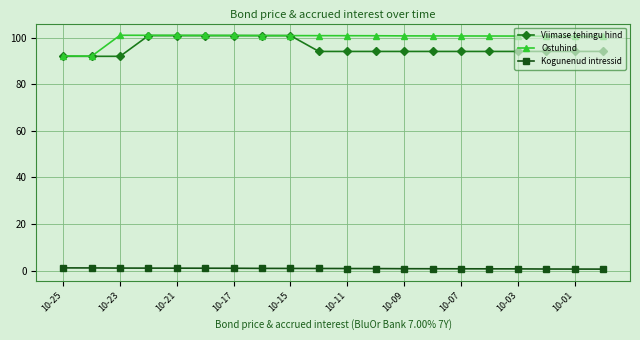

At how many categories does at least one series exceed 38?

20